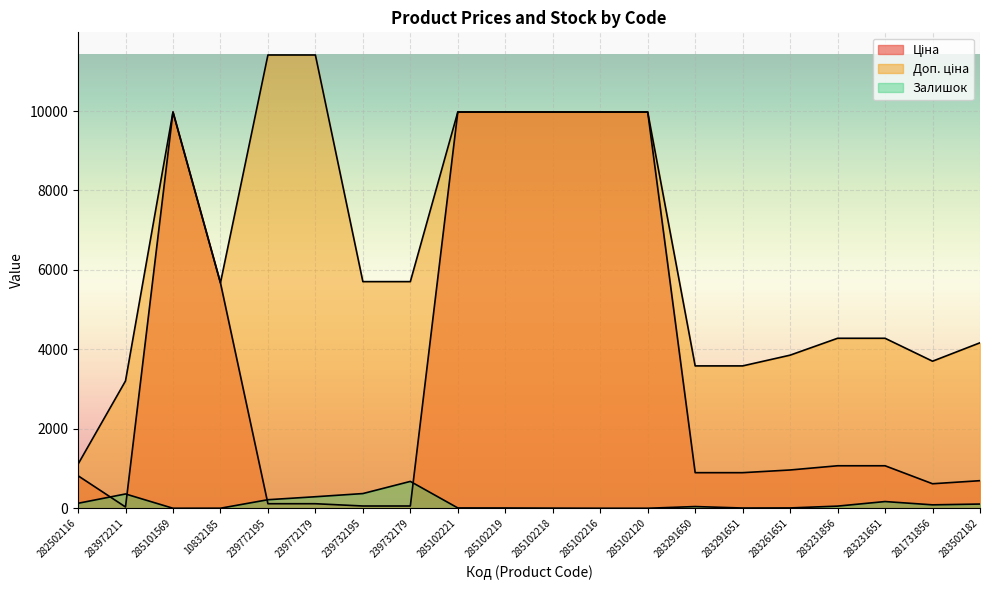

What is the label of the 19th point from the left?

281731856